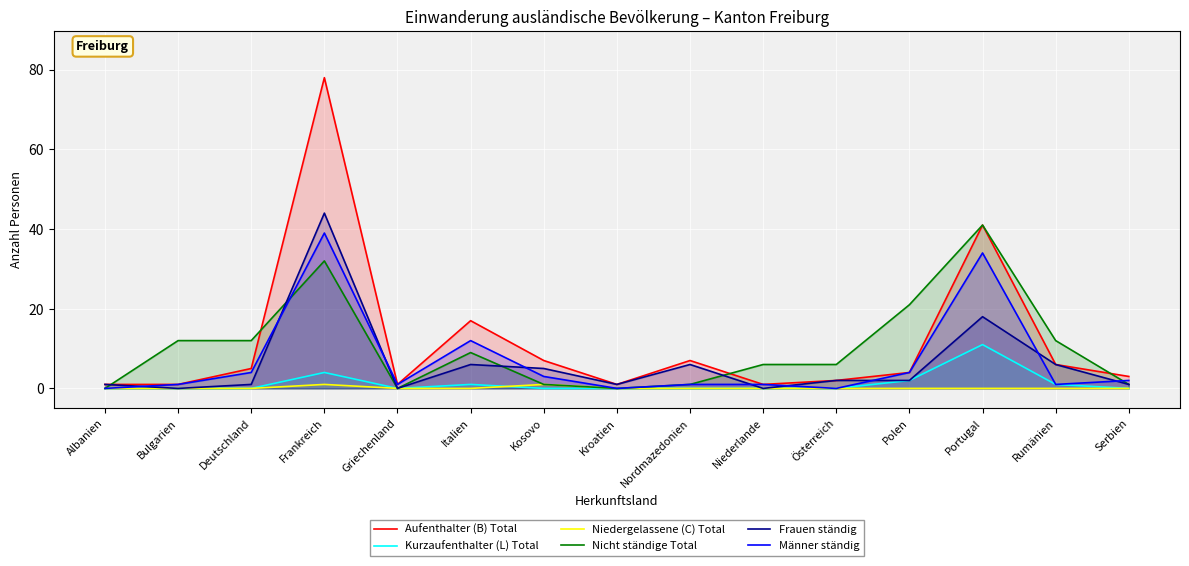

How many lines are shown in the chart?

6